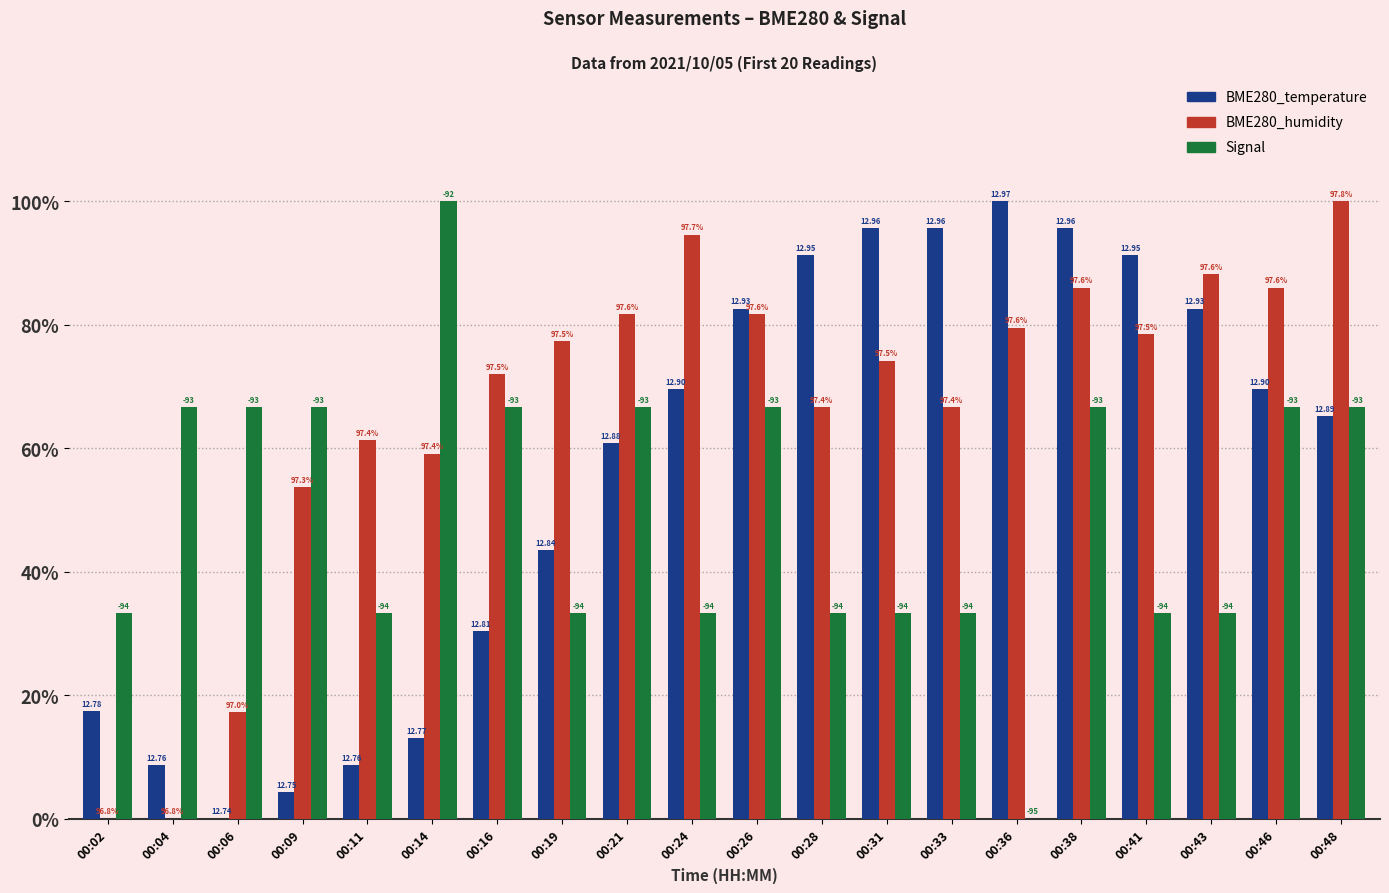

Rank the series by their average value, from lowest to highest.

Signal, BME280_temperature, BME280_humidity